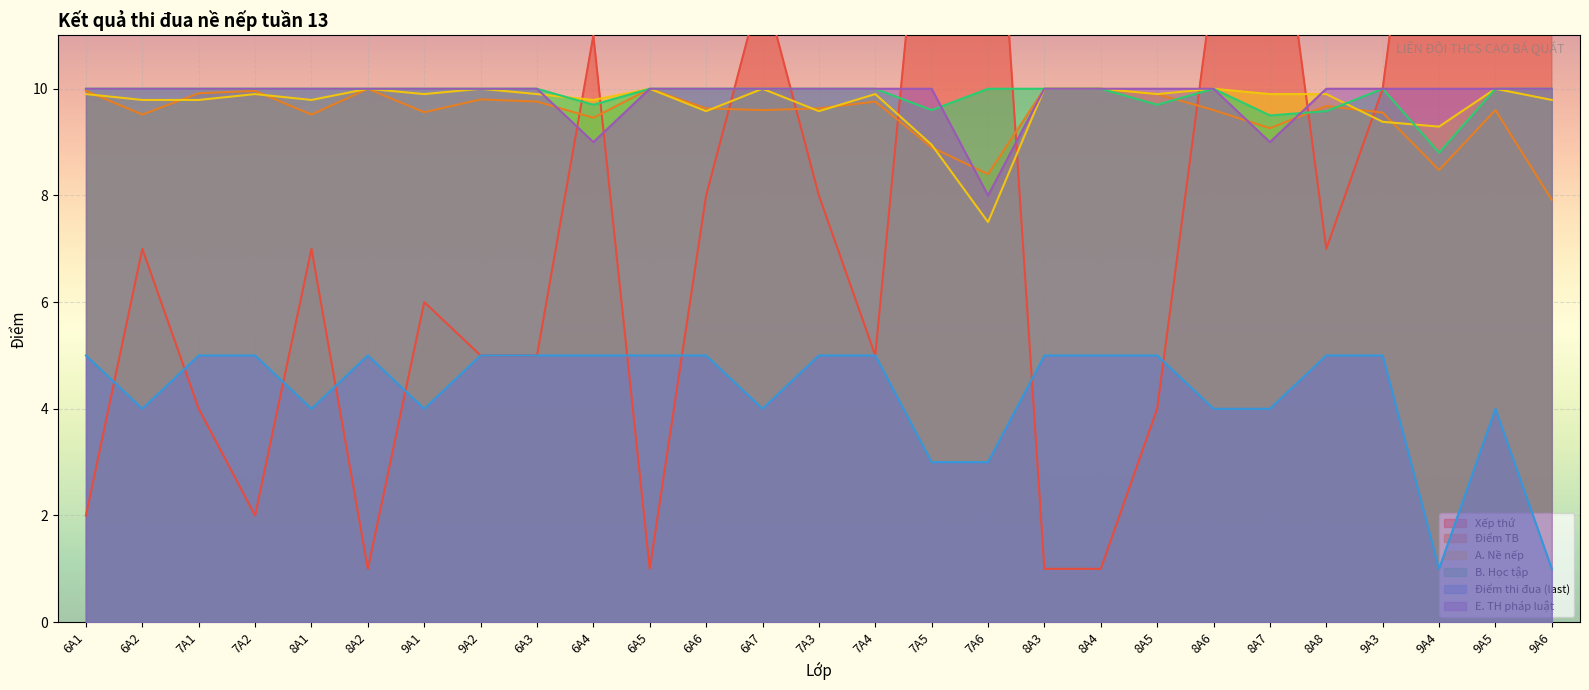

True or false: B. Học tập has a value of 10.0 at 8A6.

True